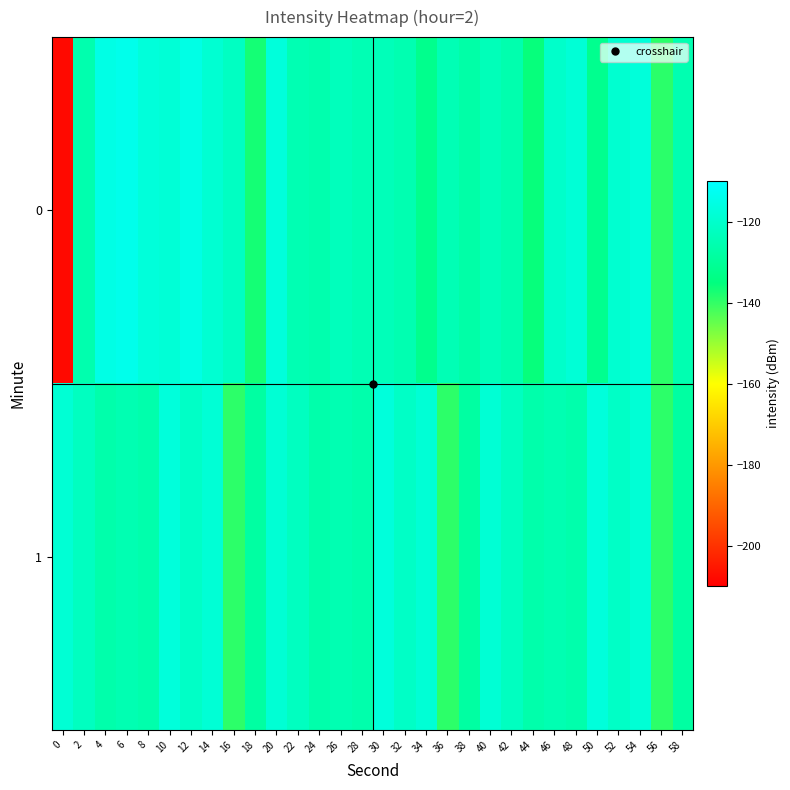

Reading left to right, list all the values displayed in this chart.

0: 0=-207.9	2=-126.0	4=-115.1	6=-114.1	8=-117.3	10=-118.1	12=-115.2	14=-118.8	16=-121.9	18=-137.1	20=-117.1	22=-125.0	24=-125.9	26=-123.3	28=-124.7	30=-123.8	32=-125.4	34=-132.4	36=-124.6	38=-127.2	40=-123.8	42=-125.9	44=-135.6	46=-120.5	48=-118.1	50=-132.0	52=-119.4	54=-117.3	56=-139.2	58=-125.3
1: 0=-118.4	2=-122.3	4=-126.5	6=-125.1	8=-126.2	10=-117.1	12=-121.2	14=-118.4	16=-139.3	18=-128.3	20=-118.4	22=-122.3	24=-126.5	26=-125.1	28=-126.2	30=-117.1	32=-121.2	34=-118.4	36=-139.3	38=-128.3	40=-118.4	42=-122.3	44=-126.5	46=-125.1	48=-126.2	50=-117.1	52=-121.2	54=-118.4	56=-139.3	58=-128.3